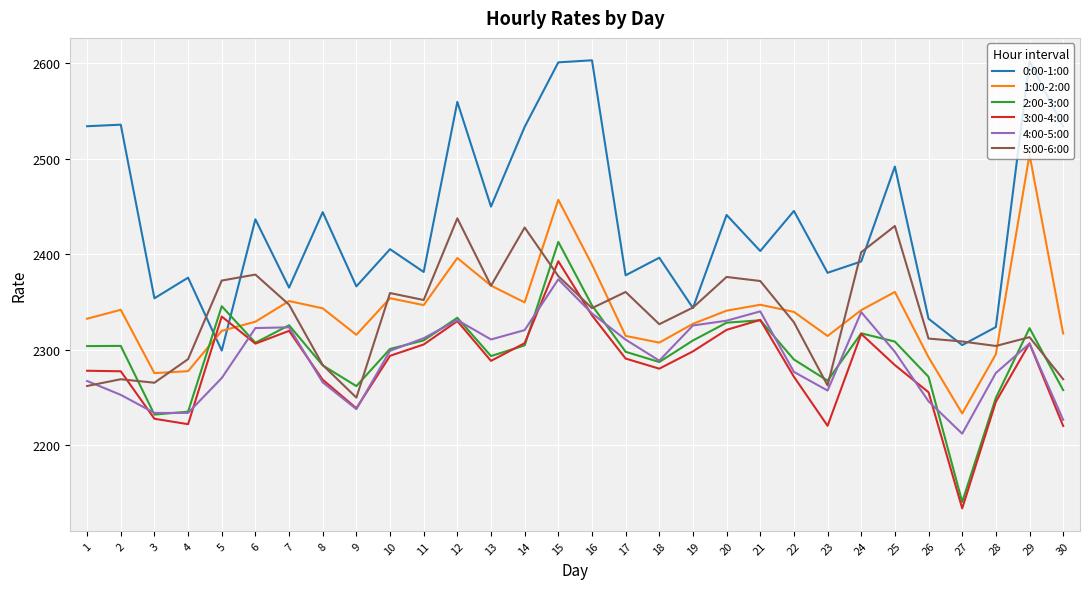

Read the 4:00-5:00 value at 30.

2226.3